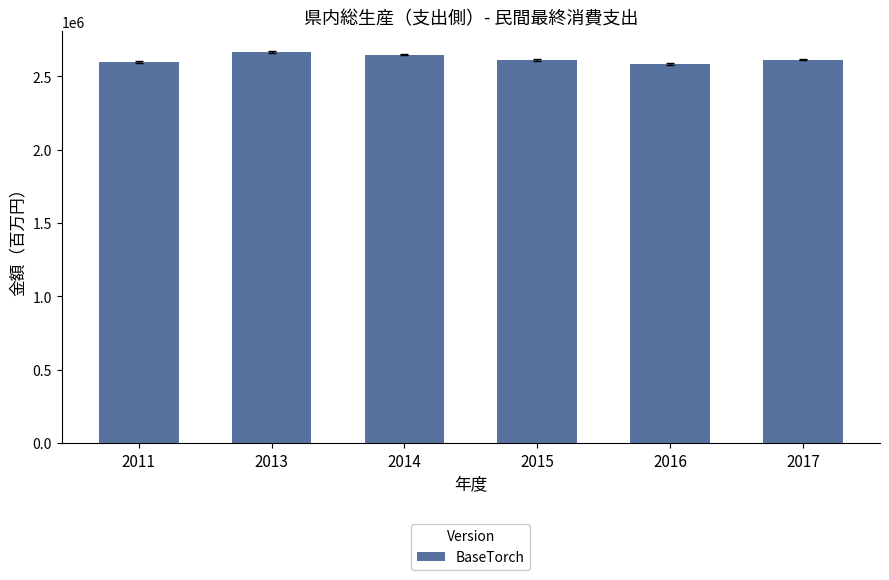

Does the chart contain stacked bars?

No